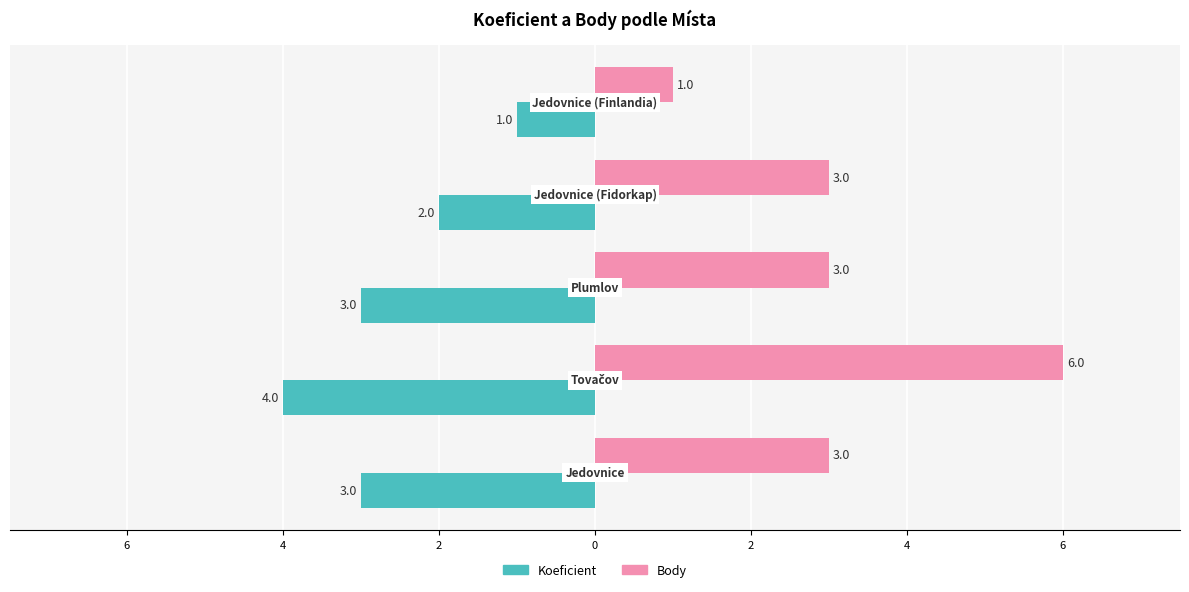

Count the Koeficient values in the range -3 to -2.

3